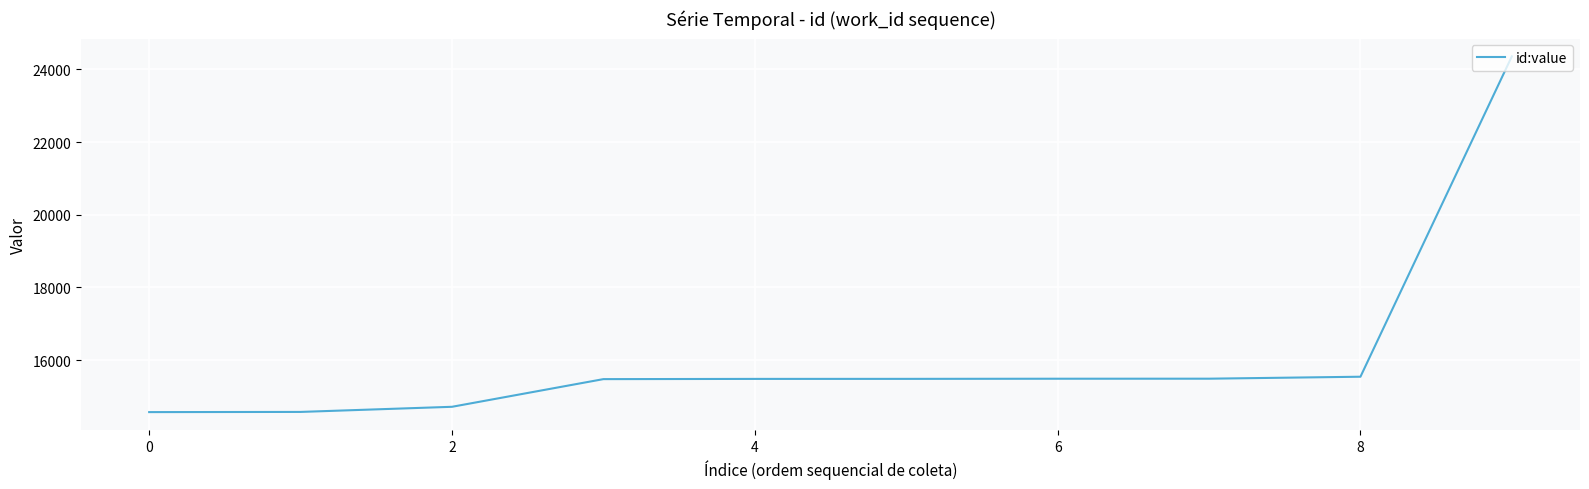

What is the smallest value displayed?

14572